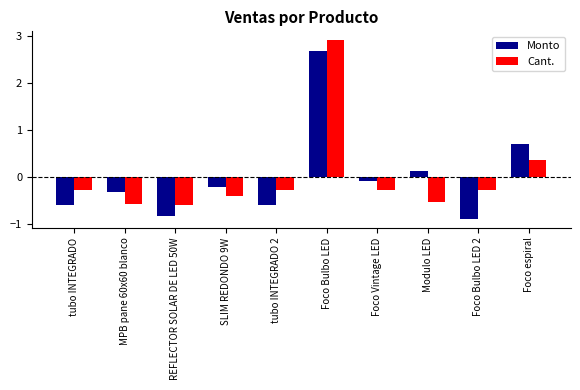

What is the label of the 10th bar from the left?

Foco espiral